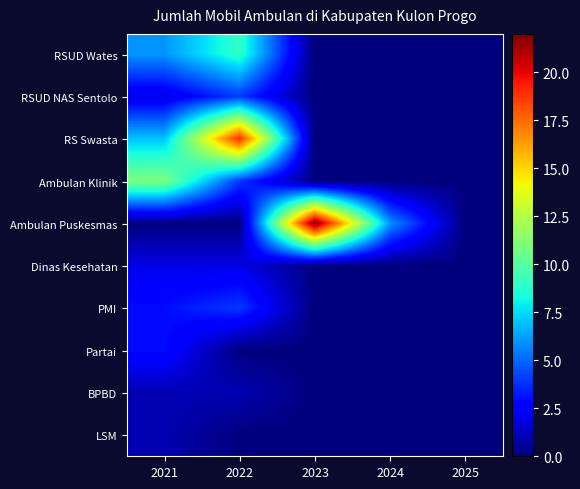

Reading left to right, what are all the values shown in this chart?

RSUD Wates: 2021=6	2022=9	2023=0	2024=0	2025=0
RSUD NAS Sentolo: 2021=2	2022=4	2023=0	2024=0	2025=0
RS Swasta: 2021=7	2022=19	2023=0	2024=0	2025=0
Ambulan Klinik: 2021=11	2022=4	2023=0	2024=0	2025=0
Ambulan Puskesmas: 2021=0	2022=0	2023=22	2024=6	2025=0
Dinas Kesehatan: 2021=2	2022=2	2023=0	2024=0	2025=0
PMI: 2021=3	2022=4	2023=0	2024=0	2025=0
Partai: 2021=3	2022=0	2023=0	2024=0	2025=0
BPBD: 2021=1	2022=1	2023=0	2024=0	2025=0
LSM: 2021=1	2022=0	2023=0	2024=0	2025=0